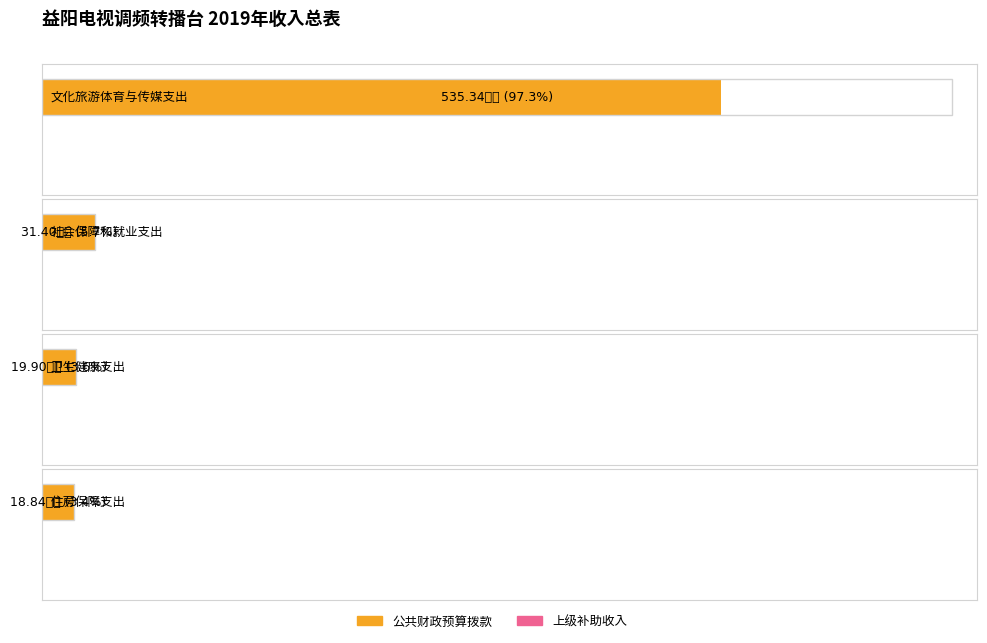

Between 文化旅游体育与传媒支出 and 住房保障支出, which series saw the biggest shift?

公共财政预算拨款